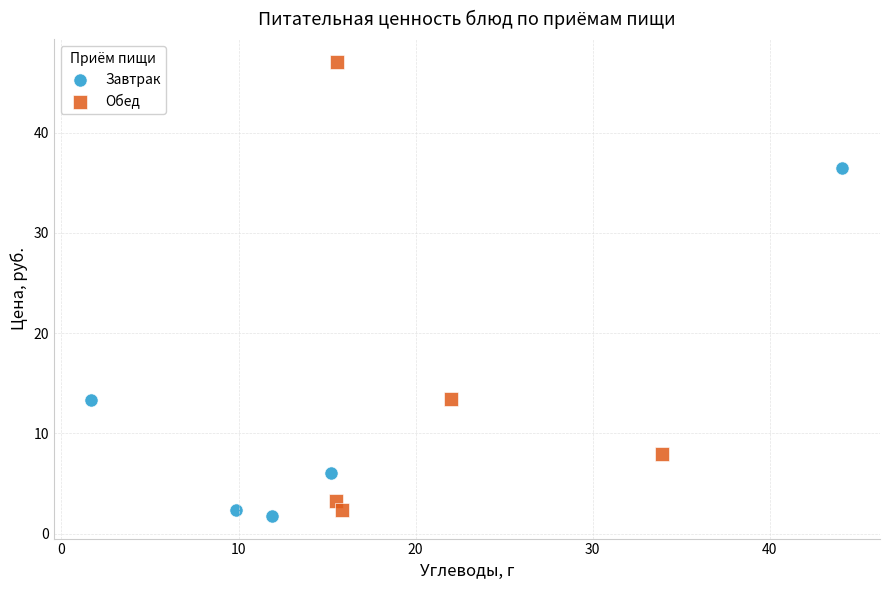

Which series has the largest Y range (max minus min)?

Обед